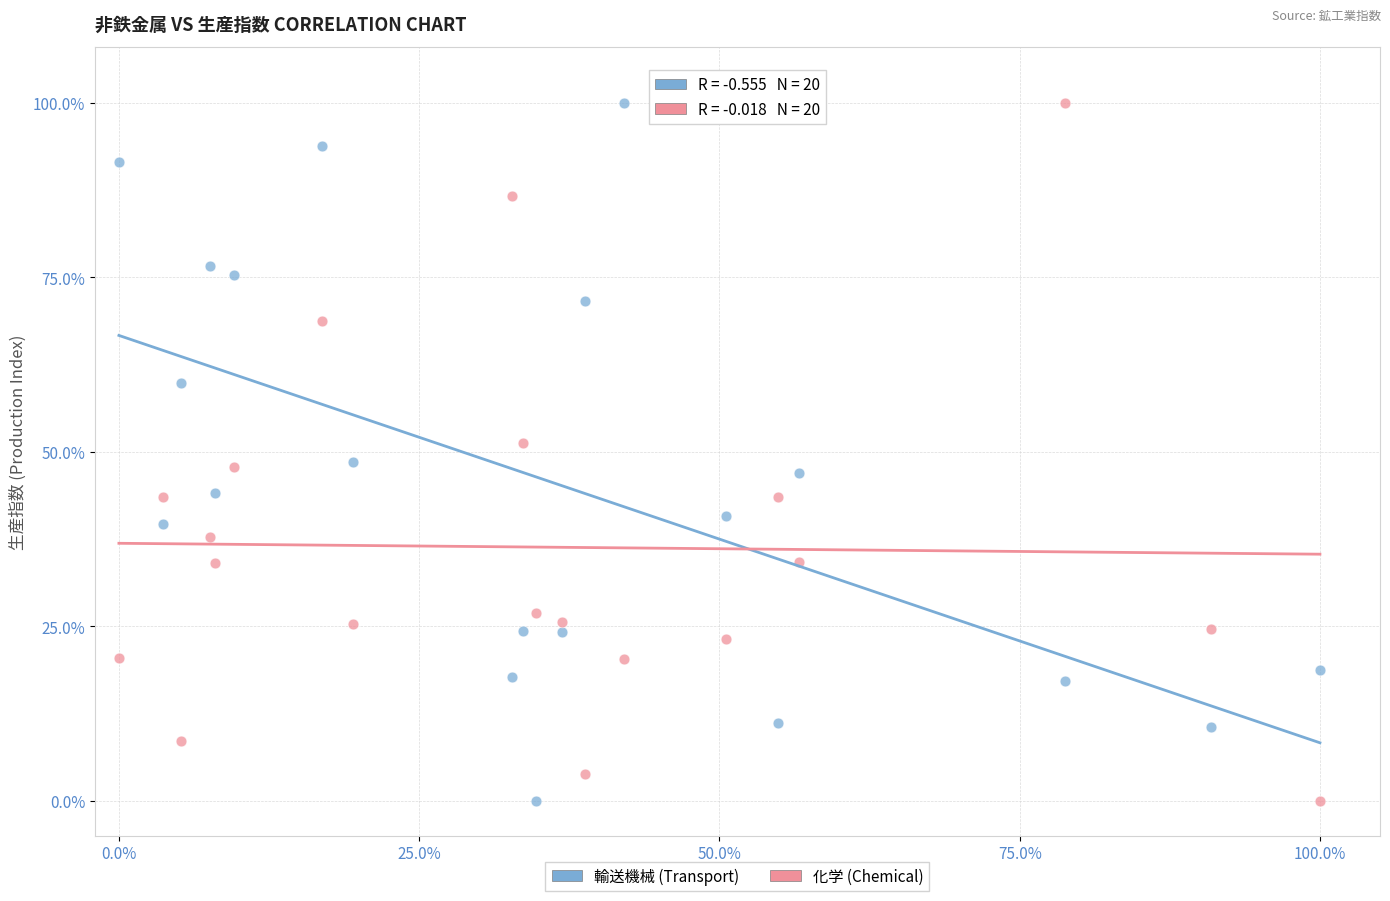

What is the X range (max minus min) for the scatter plot?

100.0